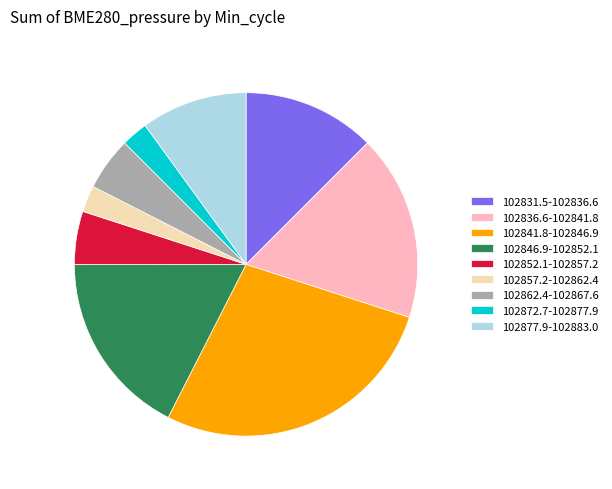

Does 102852.1-102857.2 account for over 50% of the chart?

No